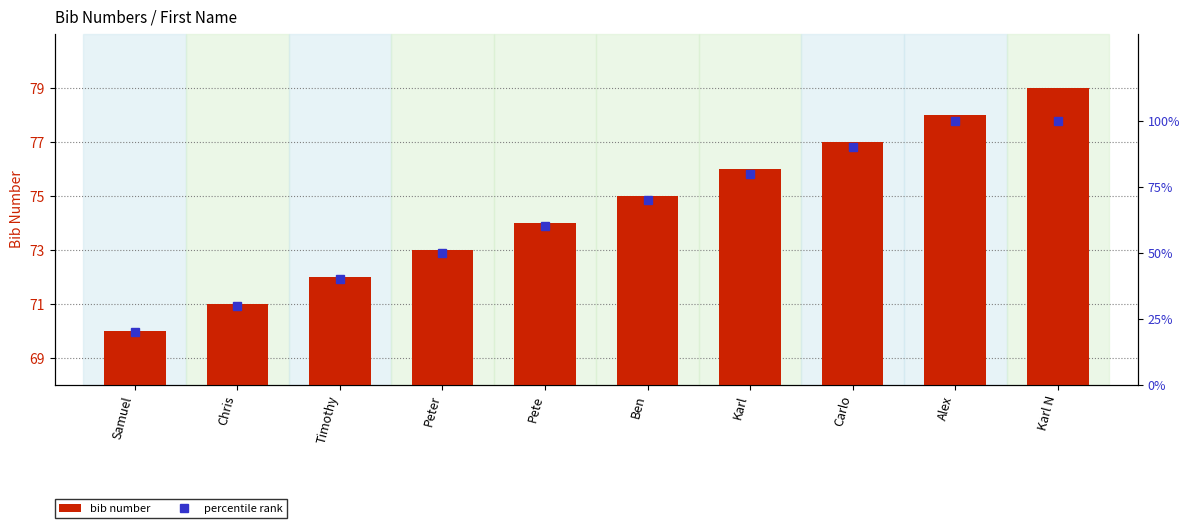

Count the percentile rank values in the range 40 to 90.

6